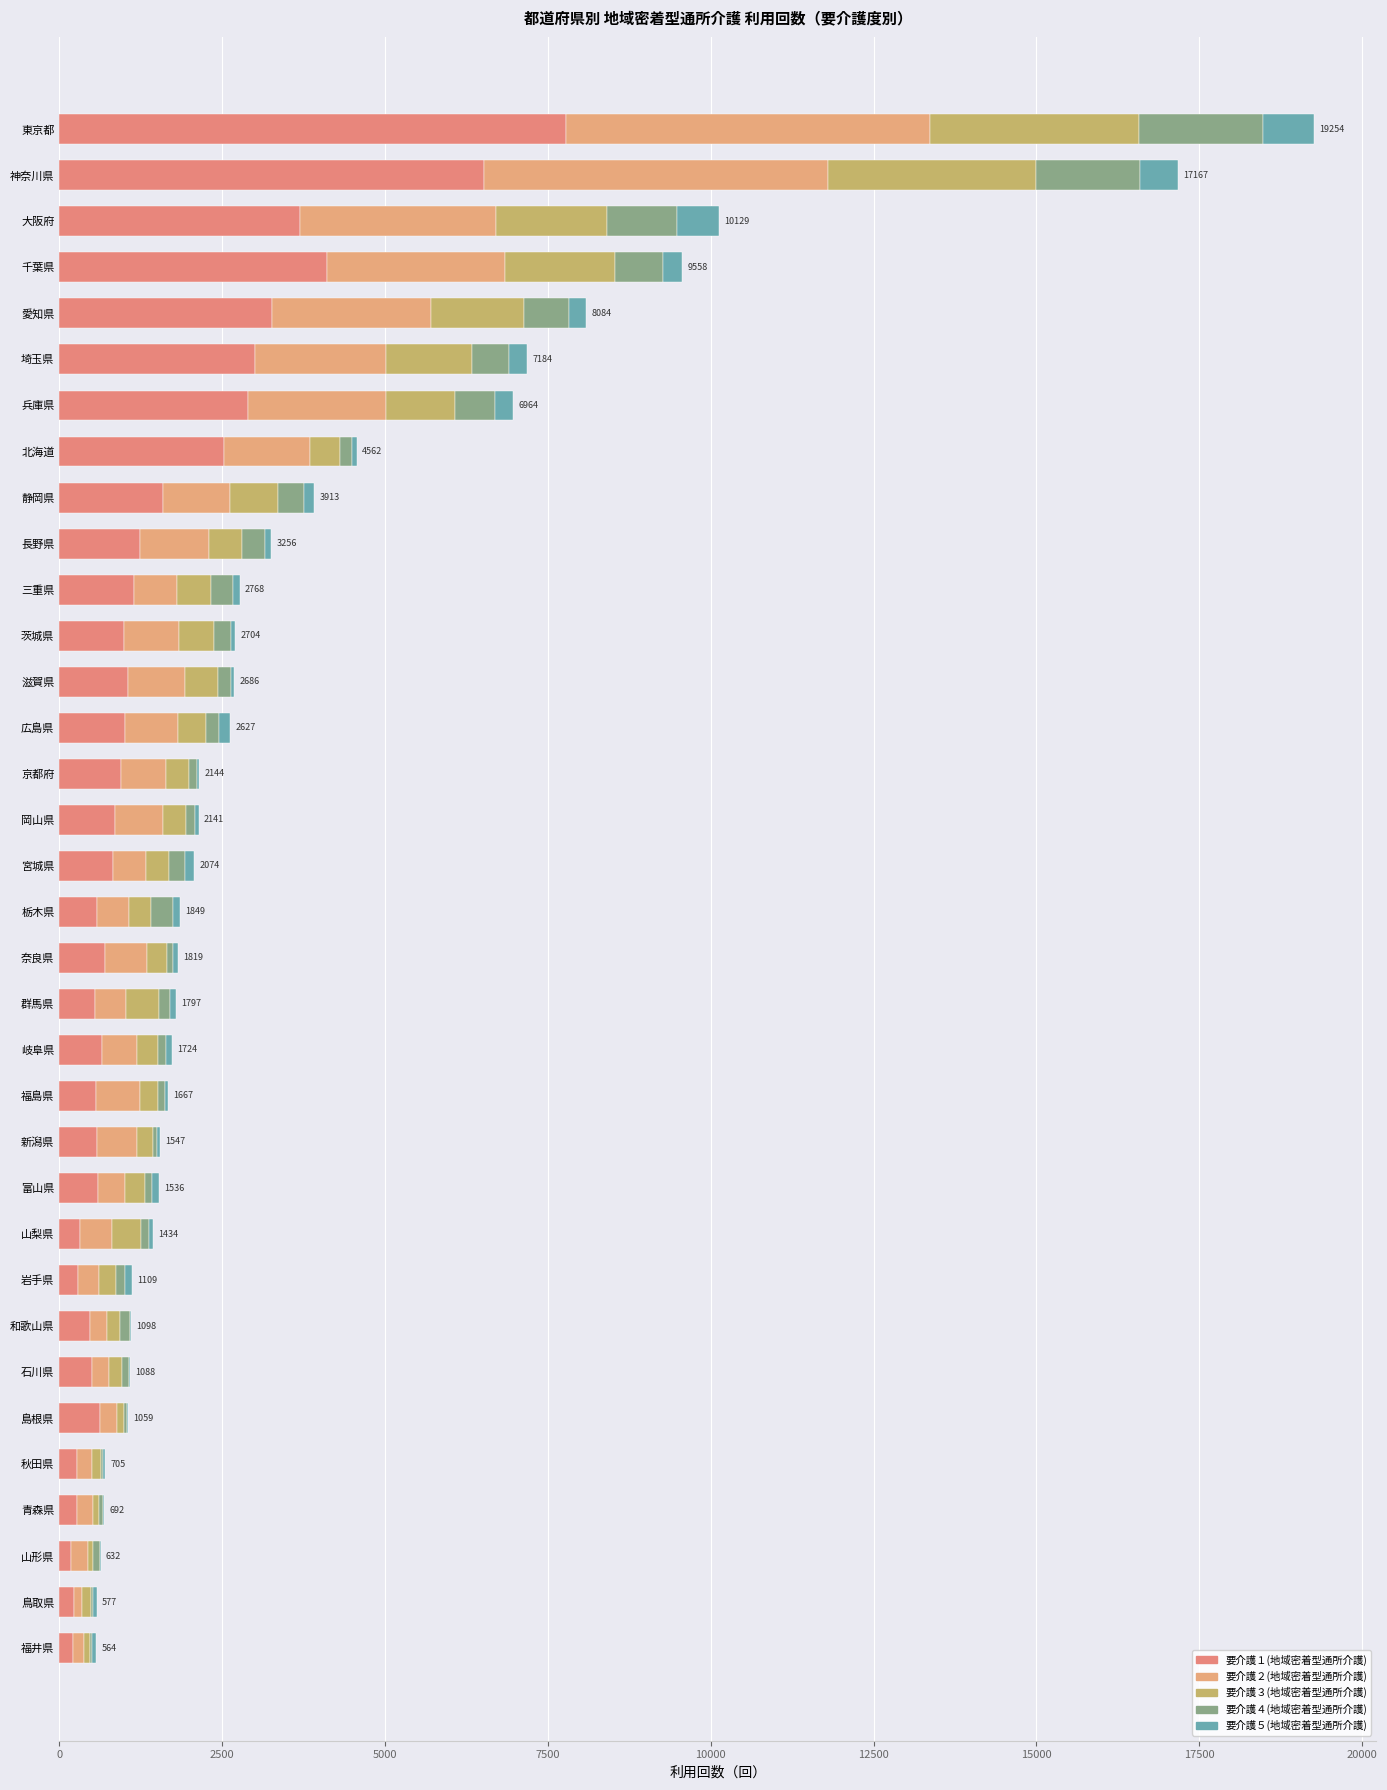

How many categories are shown in the chart?

34